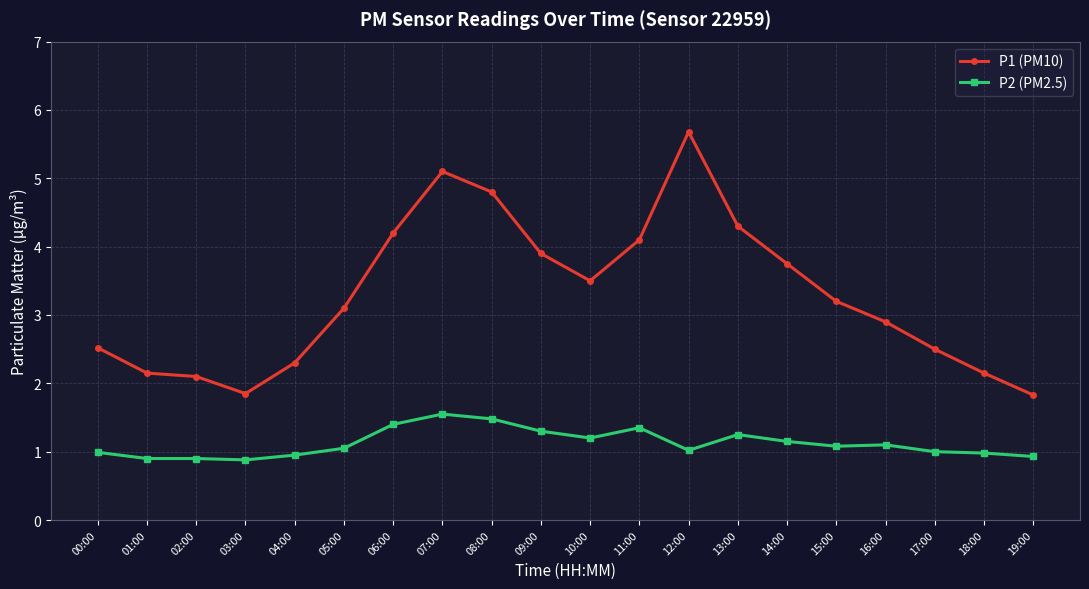

List the series in order of their overall mean, lowest first.

P2 (PM2.5), P1 (PM10)